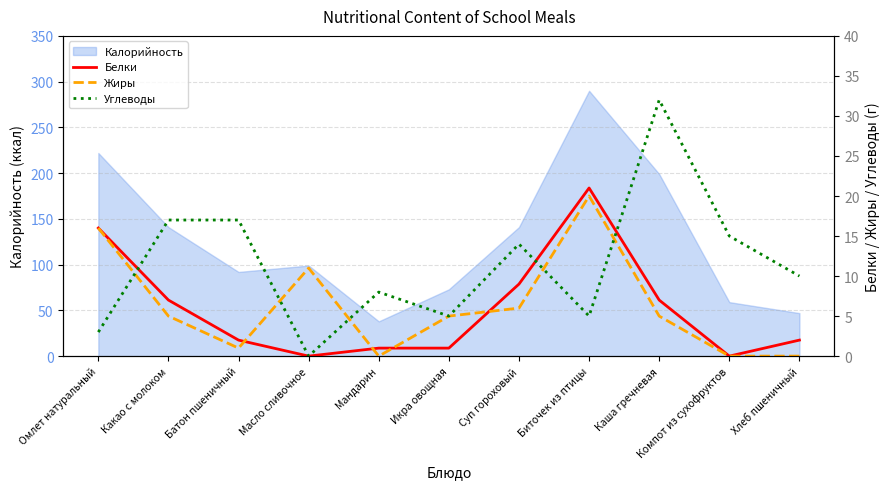

The Белки series shows 1 at Мандарин. True or false?

True